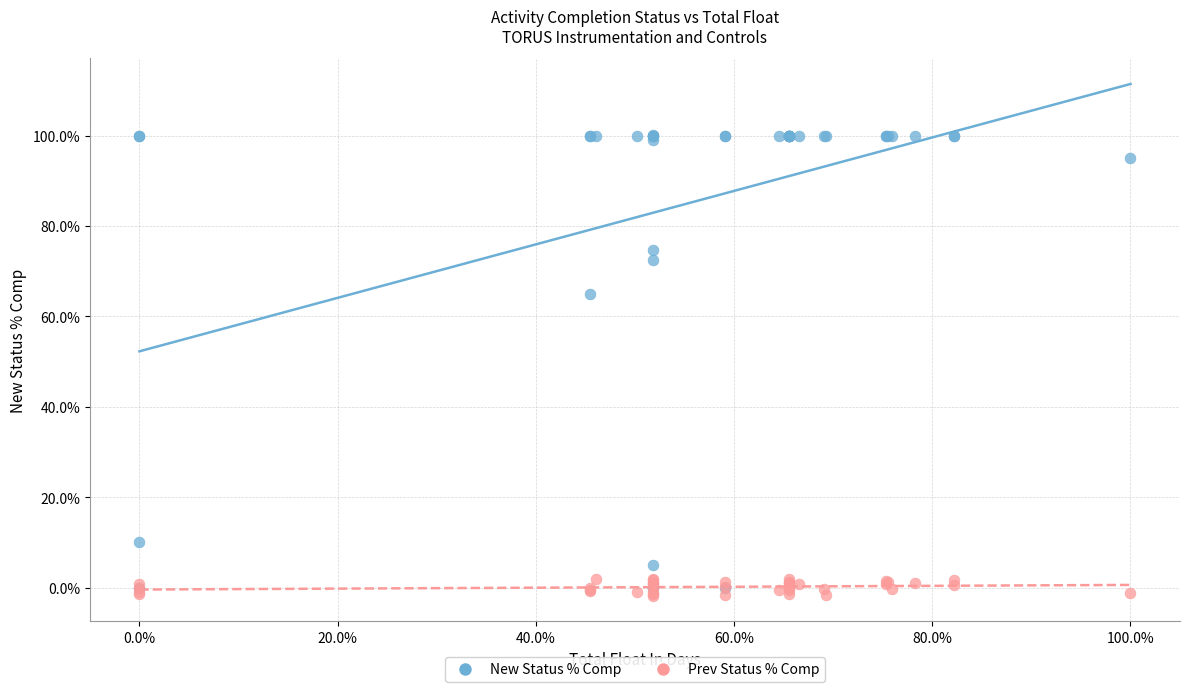

What are all the series names shown in the legend?

New Status % Comp, Prev Status % Comp